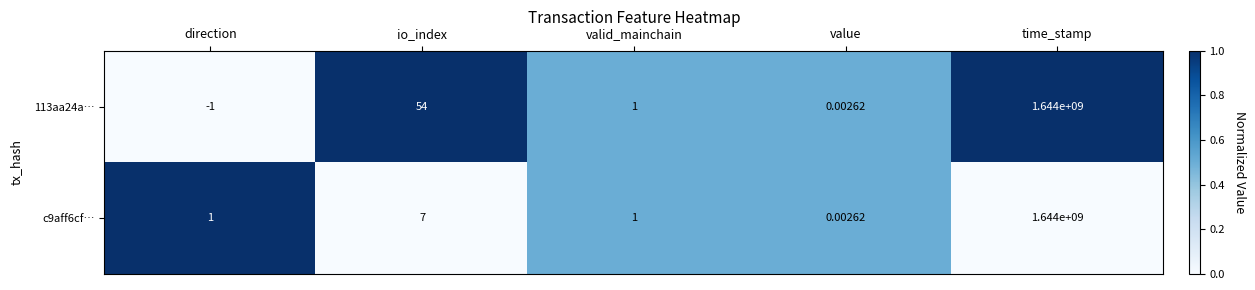

Which category has the lowest value in the c9aff6cf… series?

value